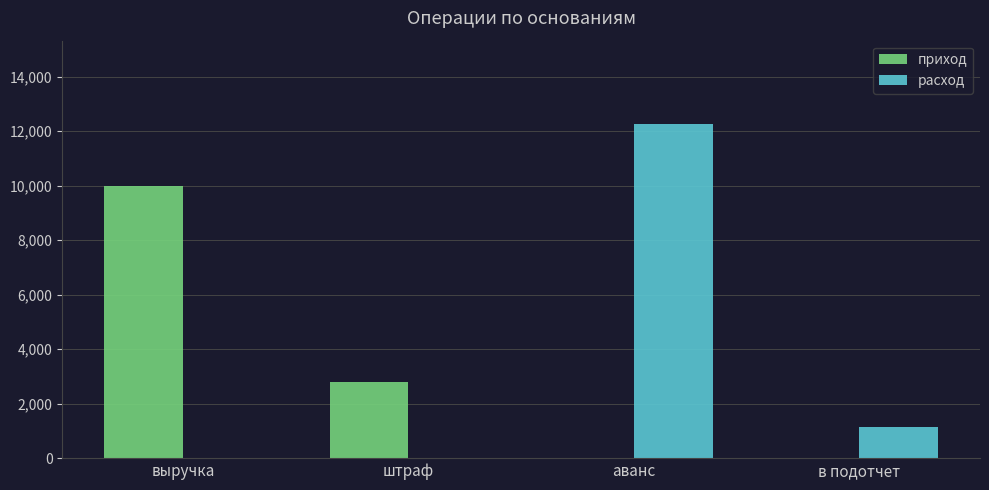

Which category has the highest value in the расход series?

аванс